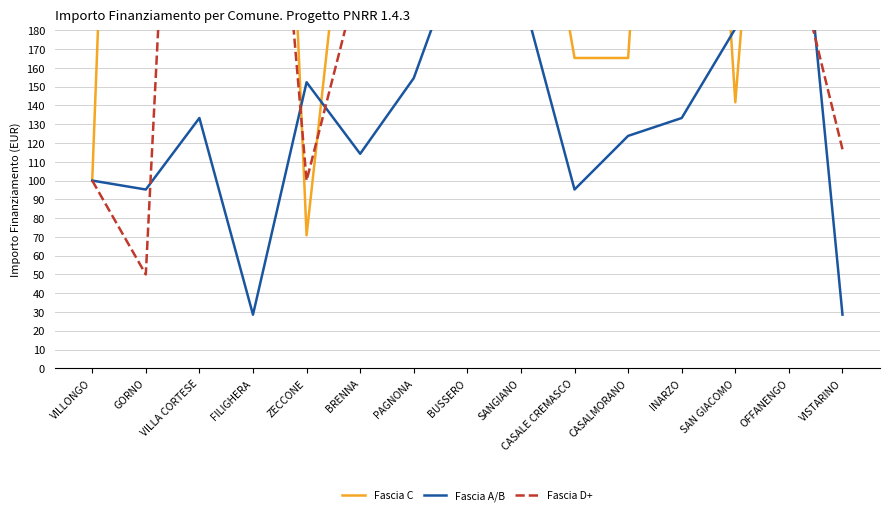

In Fascia C, how many points are lower than both neighbors (excluding endpoints)?

2